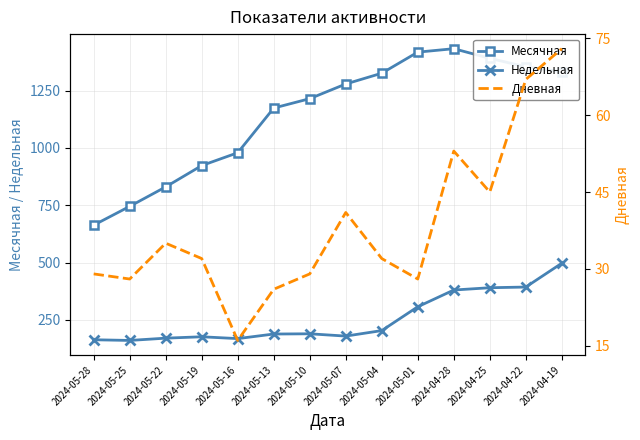

Between 2024-05-07 and 2024-05-13, which is larger?

2024-05-07